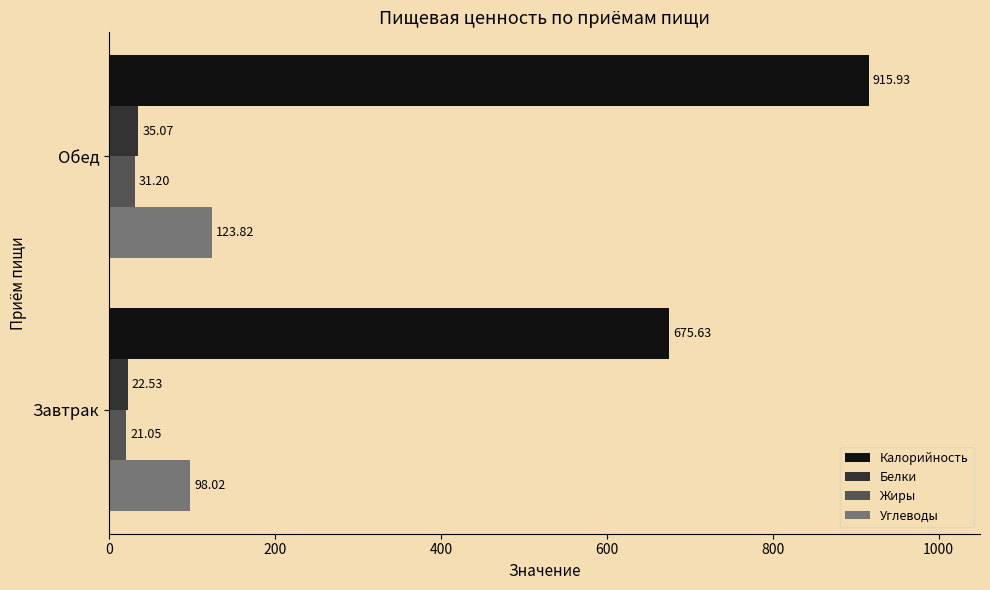

Is the value of Углеводы at Завтрак greater than the value of Белки at Обед?

Yes